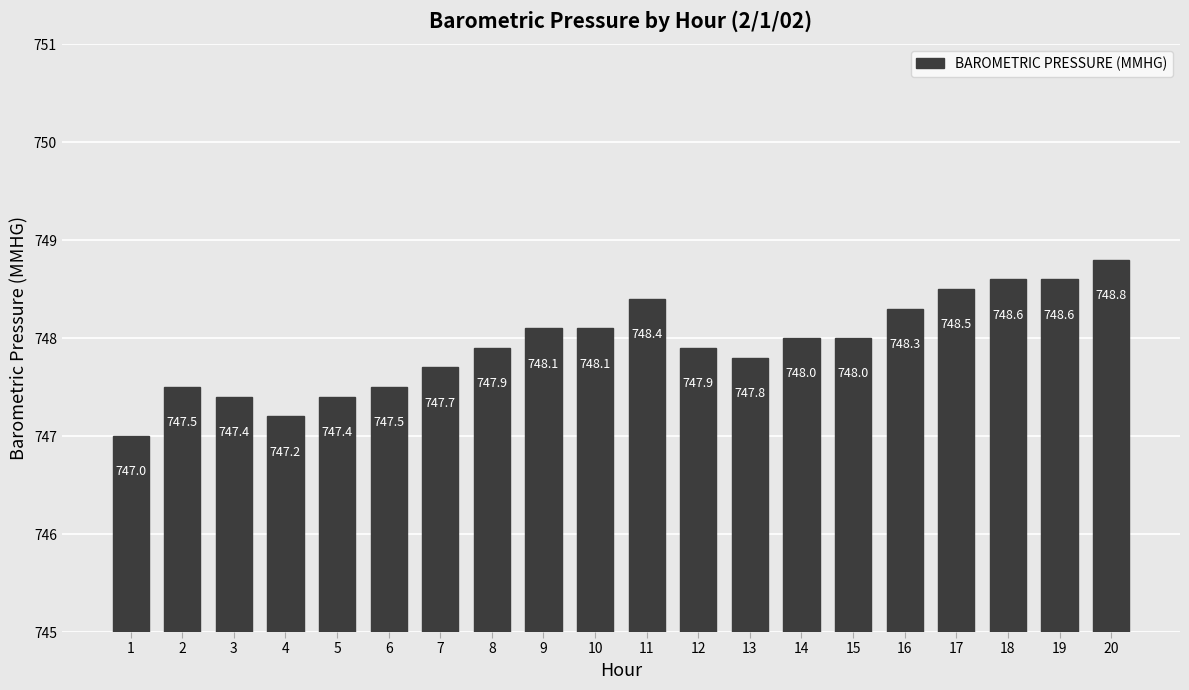

Where does the data first go above 748?

9